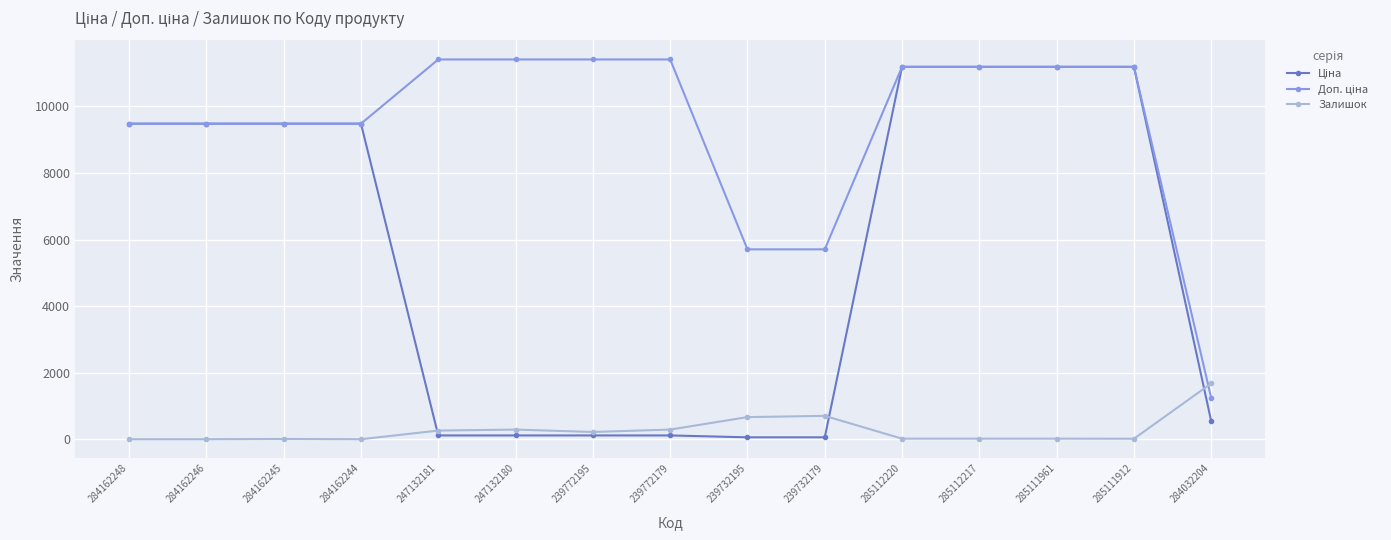

What is the label of the 2nd point from the left?

284162246